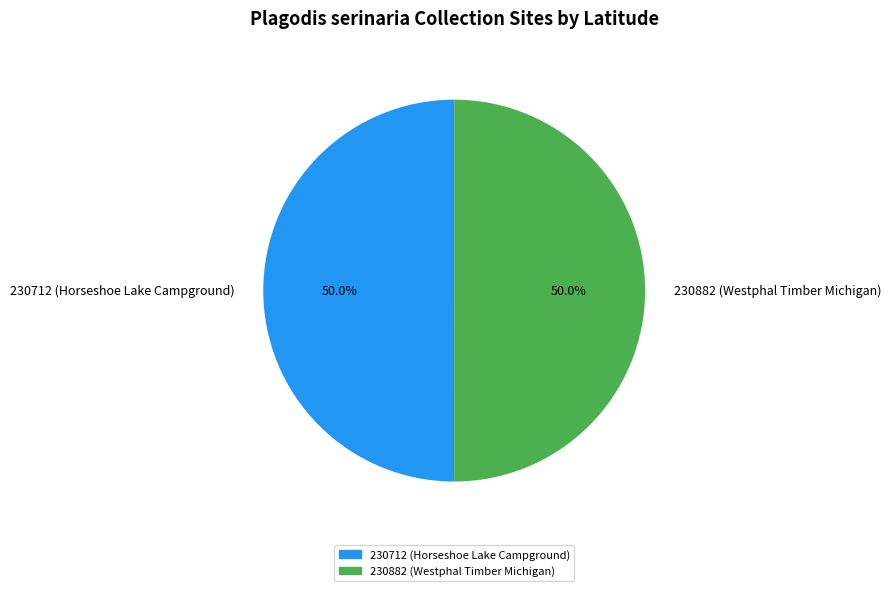

The 230712 (Horseshoe Lake Campground) slice represents 50% of the pie. True or false?

True